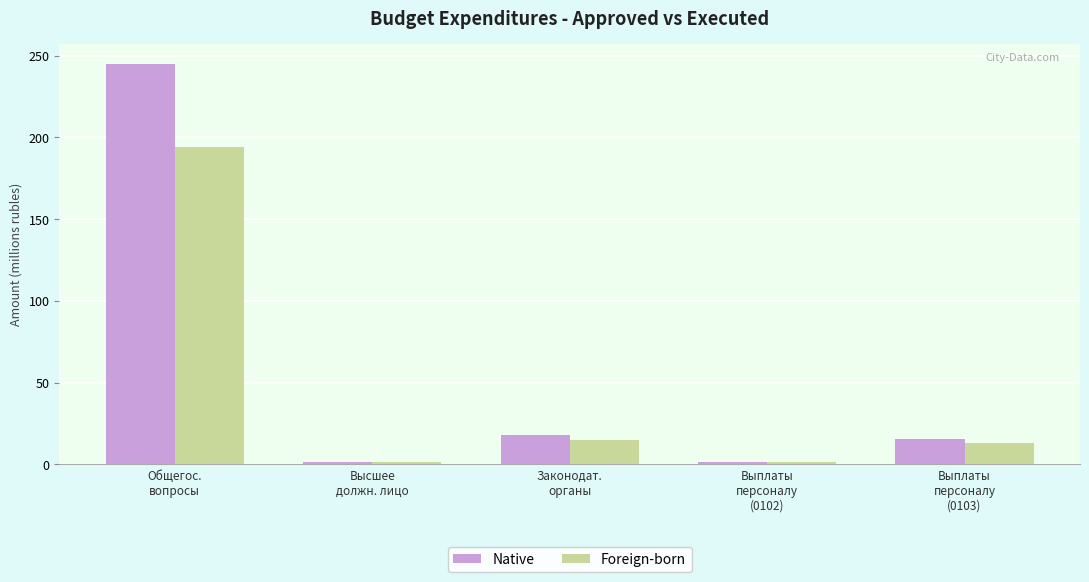

Reading left to right, list all the values displayed in this chart.

Native: 244.9	1.7	18.0	1.7	15.7
Foreign-born: 194.3	1.4	14.6	1.4	13.3